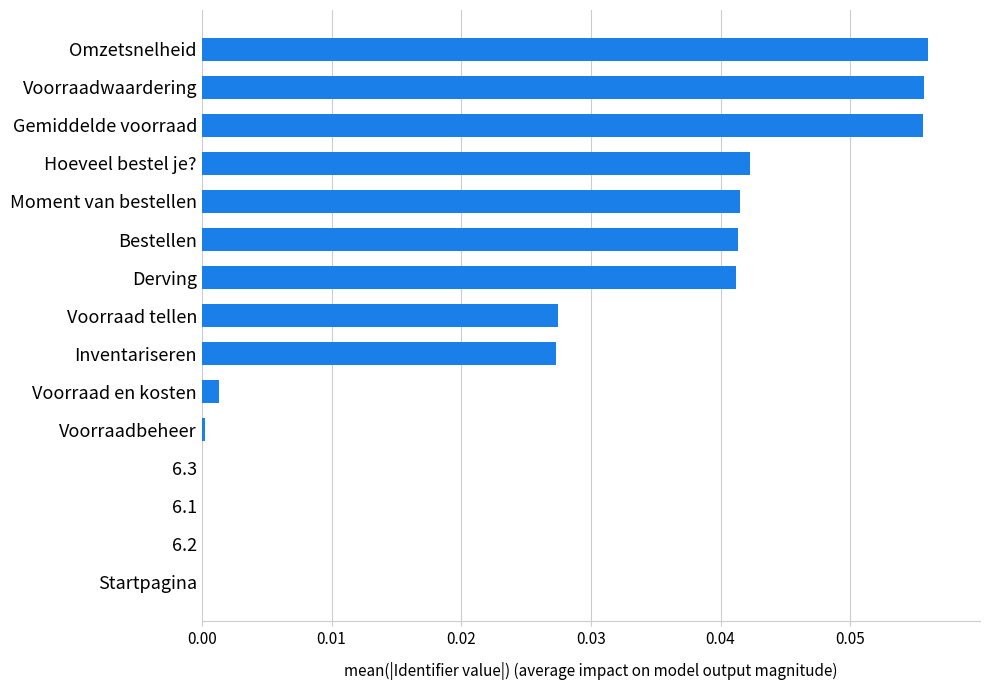

Are the bars horizontal?

Yes